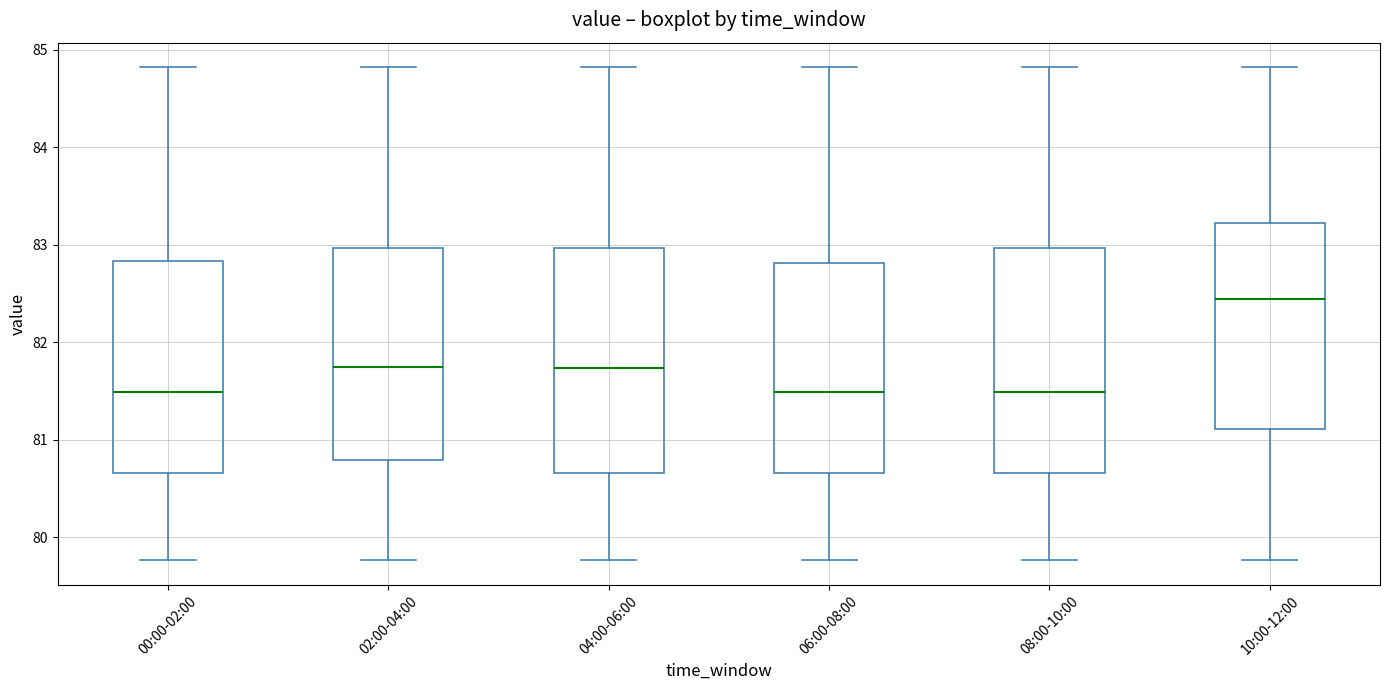

Where is the upper edge of the box for 08:00-10:00 on the y-axis? The values are not printed on the chart, so give them approximately, as read against the axis.

83.0